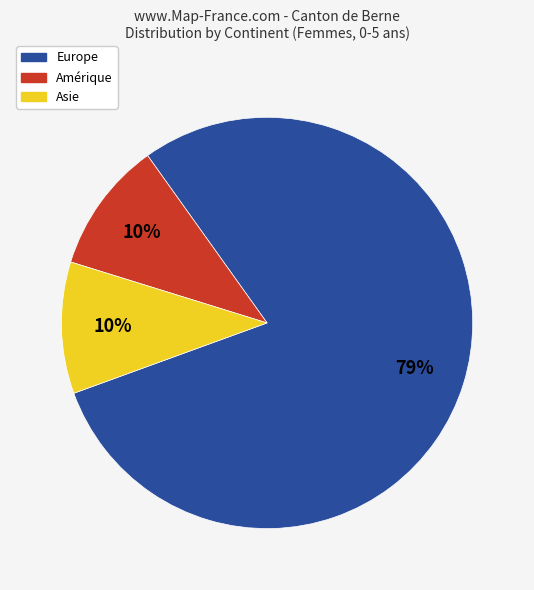

Which slice is the largest?

Europe